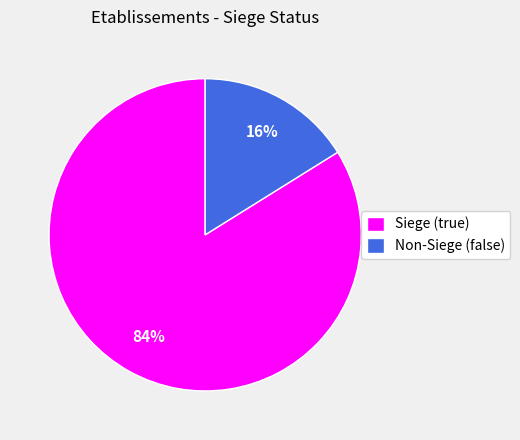

Combined, do Siege (true) and Non-Siege (false) account for over 50%?

Yes